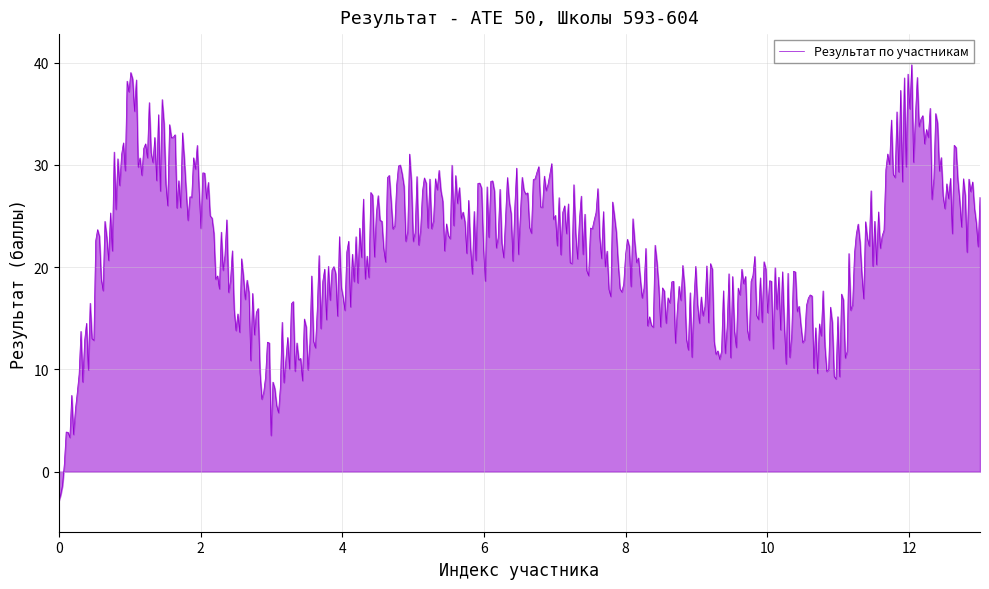

What is the maximum value shown in the chart?

39.8